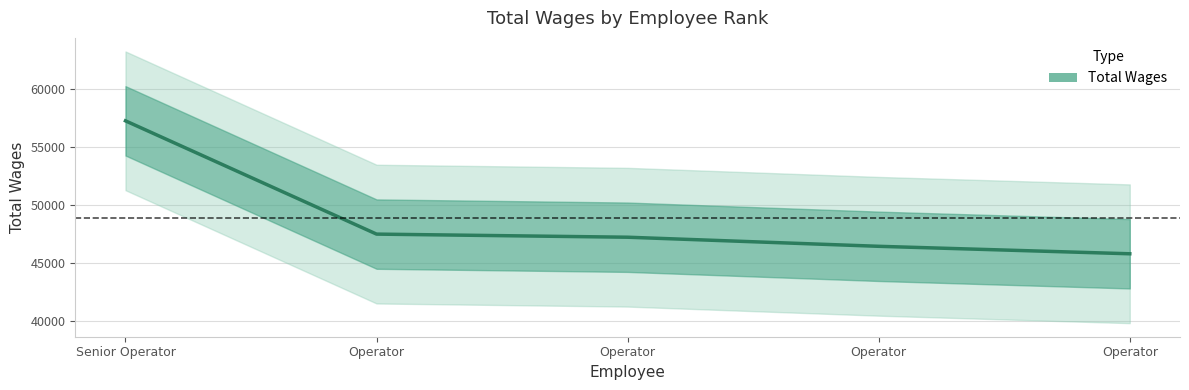

How many lines are shown in the chart?

1